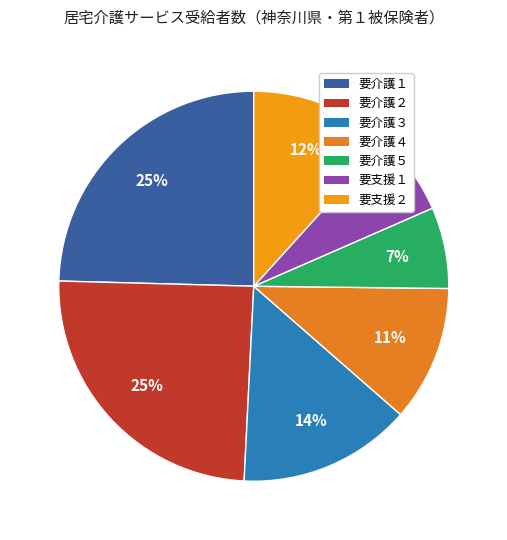

What is the change in value from 要介護５ to 要支援１?

-57